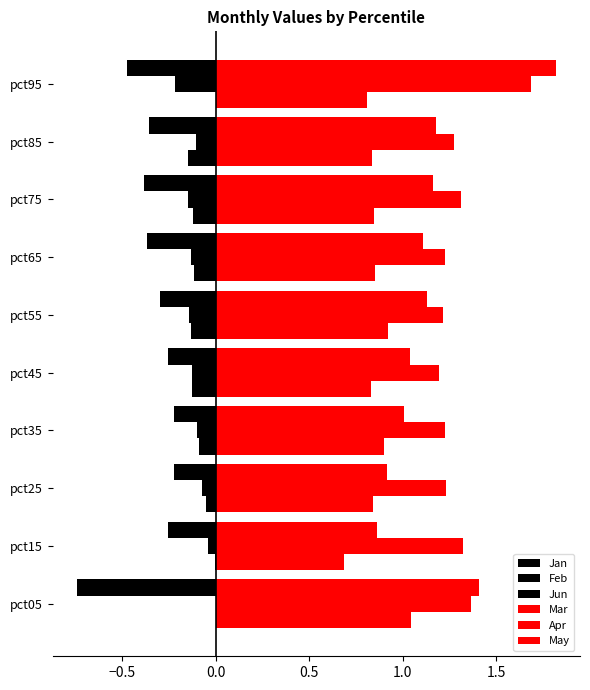

Which series has the largest range (max minus min)?

Mar